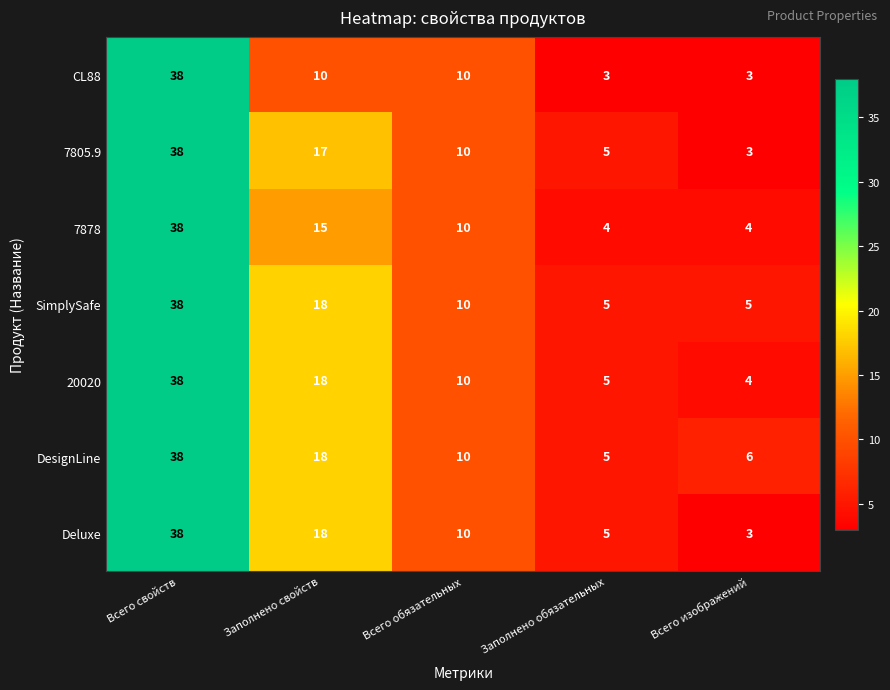

What is the average value of the SimplySafe series?

15